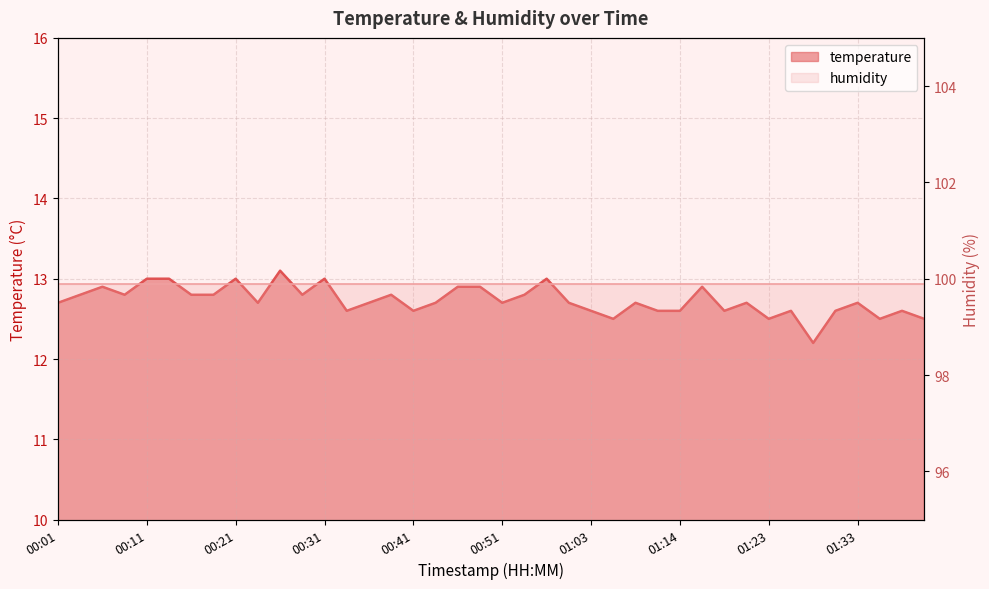

Rank the categories by value from highest to lowest.

00:26, 00:11, 00:13, 00:21, 00:31, 00:58, 00:06, 00:45, 00:48, 01:16, 00:04, 00:09, 00:16, 00:18, 00:28, 00:38, 00:56, 00:01, 00:23, 00:36, 00:43, 00:51, 01:01, 01:08, 01:21, 01:33, 00:33, 00:41, 01:03, 01:11, 01:14, 01:18, 01:26, 01:31, 01:38, 01:06, 01:23, 01:36, 01:41, 01:28